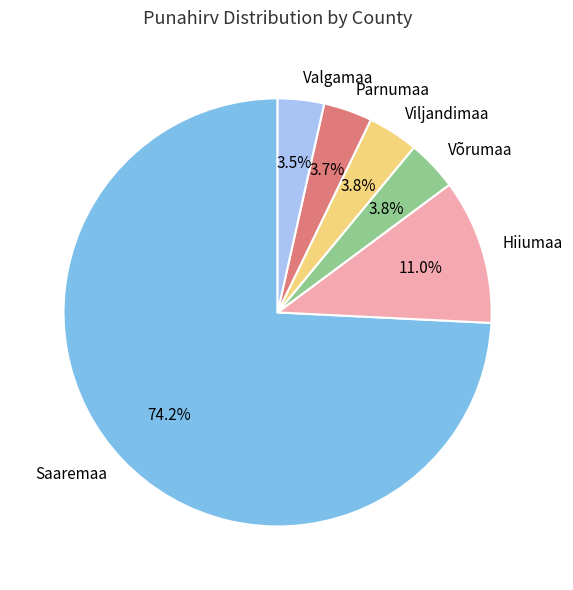

How many segments does this pie chart have?

6